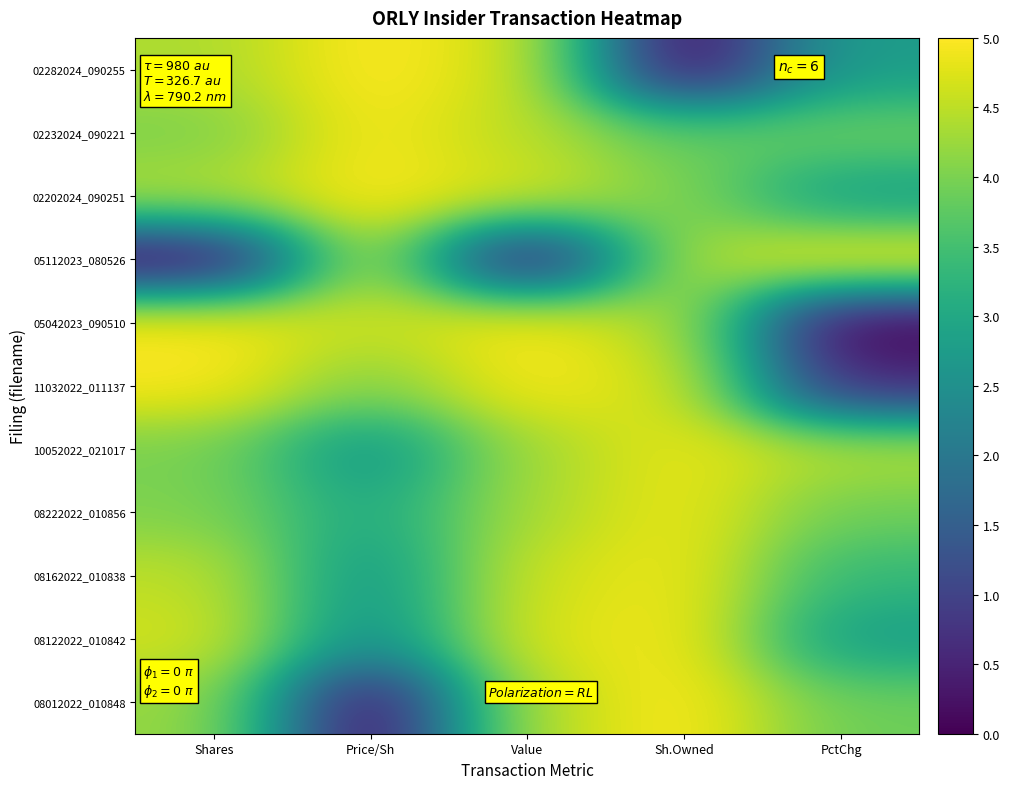

Reading left to right, transcribe all the data shown in this chart.

02282024_090255: Shares=4.4	Price/Sh=5.0	Value=4.7	Sh.Owned=0.0	PctChg=2.8
02232024_090221: Shares=4.0	Price/Sh=4.9	Value=4.5	Sh.Owned=3.8	PctChg=3.9
02202024_090251: Shares=4.4	Price/Sh=5.0	Value=4.7	Sh.Owned=4.0	PctChg=2.8
05112023_080526: Shares=0.0	Price/Sh=4.6	Value=0.0	Sh.Owned=4.4	PctChg=5.0
05042023_090510: Shares=5.0	Price/Sh=4.6	Value=5.0	Sh.Owned=4.4	PctChg=0.0
11032022_011137: Shares=5.0	Price/Sh=4.0	Value=4.9	Sh.Owned=4.7	PctChg=0.6
10052022_021017: Shares=4.0	Price/Sh=2.6	Value=4.3	Sh.Owned=4.8	PctChg=4.4
08222022_010856: Shares=4.0	Price/Sh=3.0	Value=4.4	Sh.Owned=4.9	PctChg=3.9
08162022_010838: Shares=4.5	Price/Sh=2.6	Value=4.6	Sh.Owned=4.9	PctChg=3.3
08122022_010842: Shares=4.7	Price/Sh=2.4	Value=4.7	Sh.Owned=4.9	PctChg=2.8
08012022_010848: Shares=4.2	Price/Sh=0.0	Value=4.5	Sh.Owned=5.0	PctChg=3.9